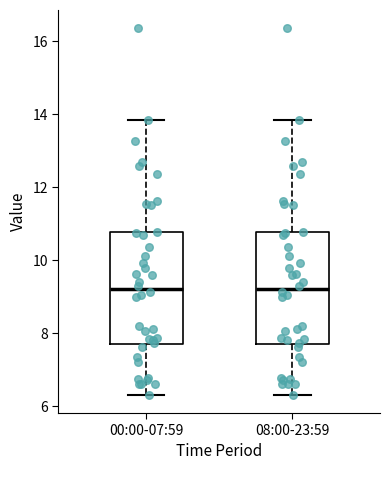

Where does the lower whisker of the box for 00:00-07:59 end on the y-axis? The values are not printed on the chart, so give them approximately, as read against the axis.

6.4